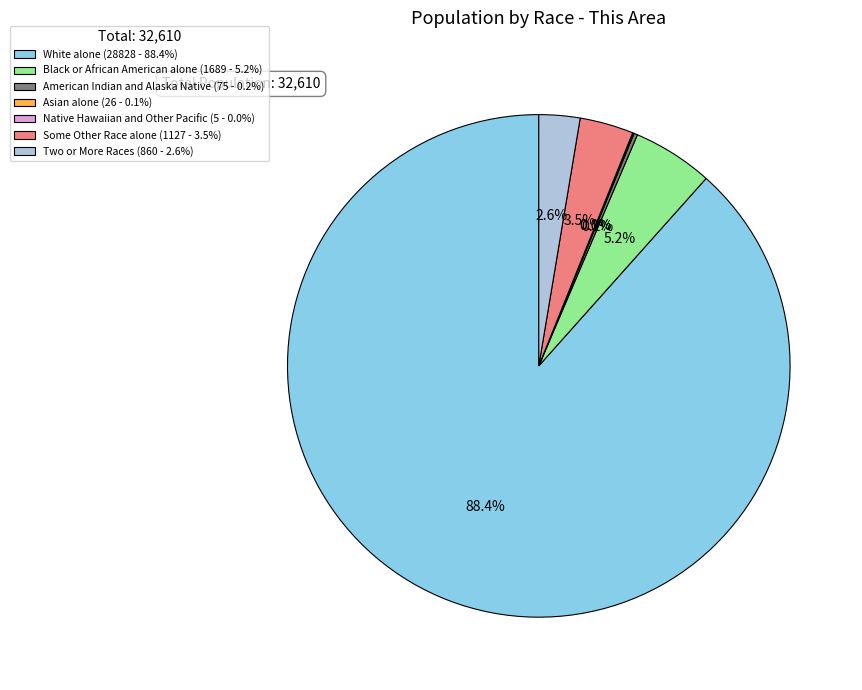

To the nearest percent, what is the difference between the largest and smallest slice percentages?

88%